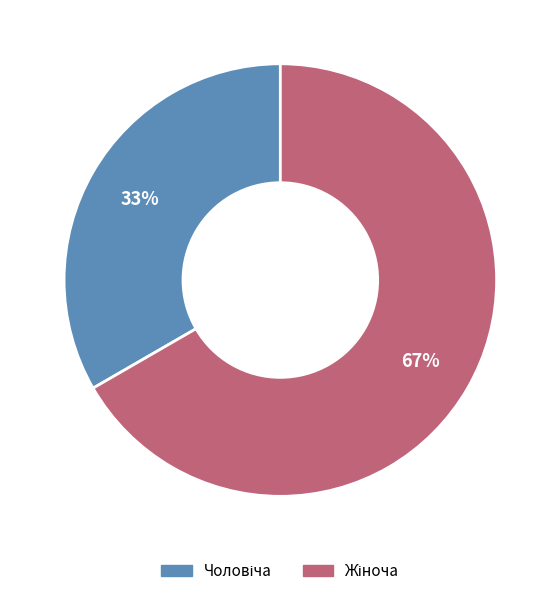

Is there a majority slice in this chart?

Yes